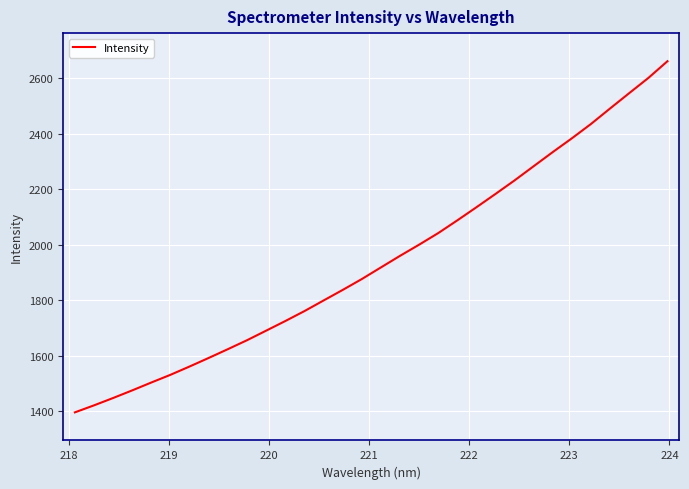

What is the difference between the maximum and minimum values?

1265.3